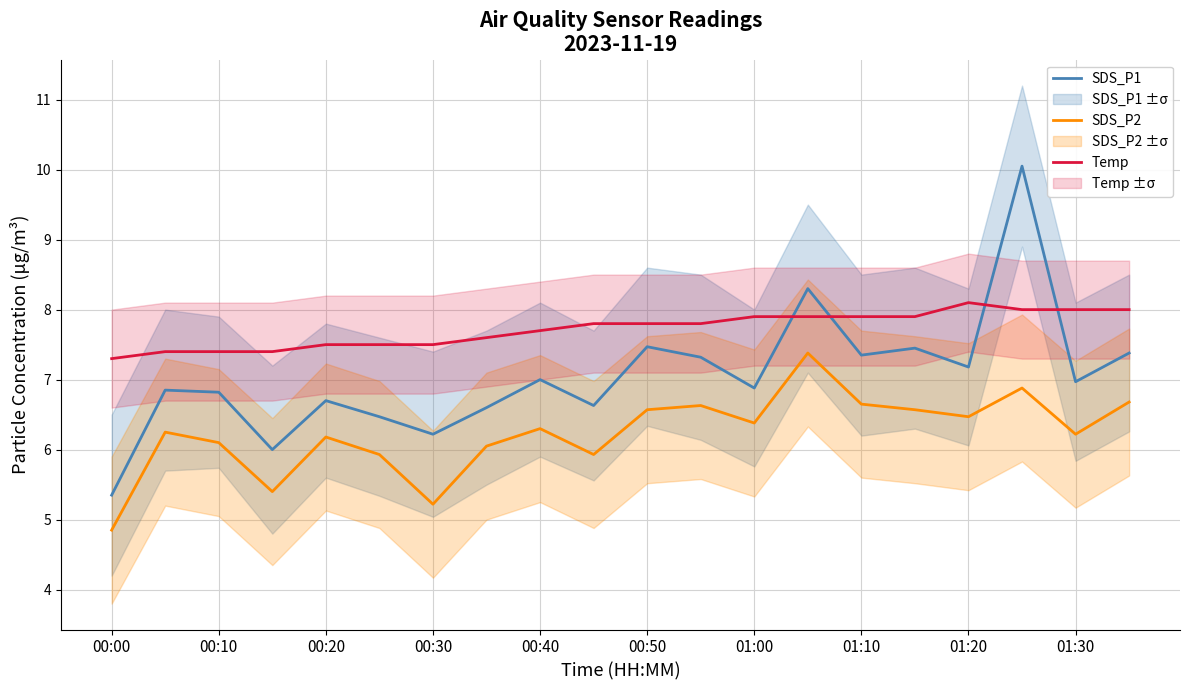

What is the greatest value displayed?

10.1